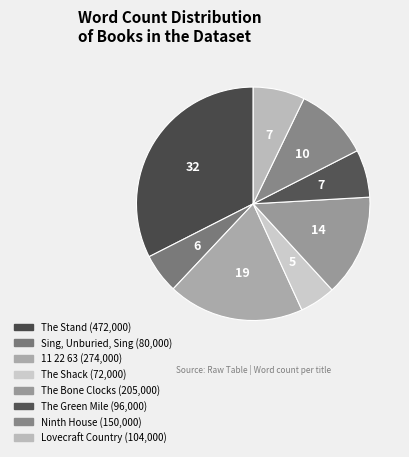

Rank the categories by value from lowest to highest.

The Shack, Sing, Unburied, Sing, The Green Mile, Lovecraft Country, Ninth House, The Bone Clocks, 11 22 63, The Stand